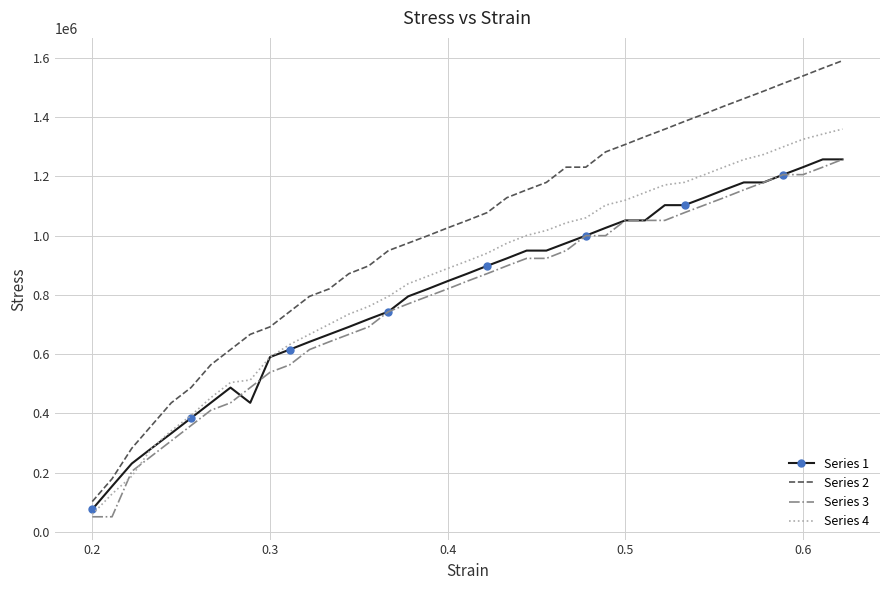

What is the highest value of the Series 1 series?

1256692.9